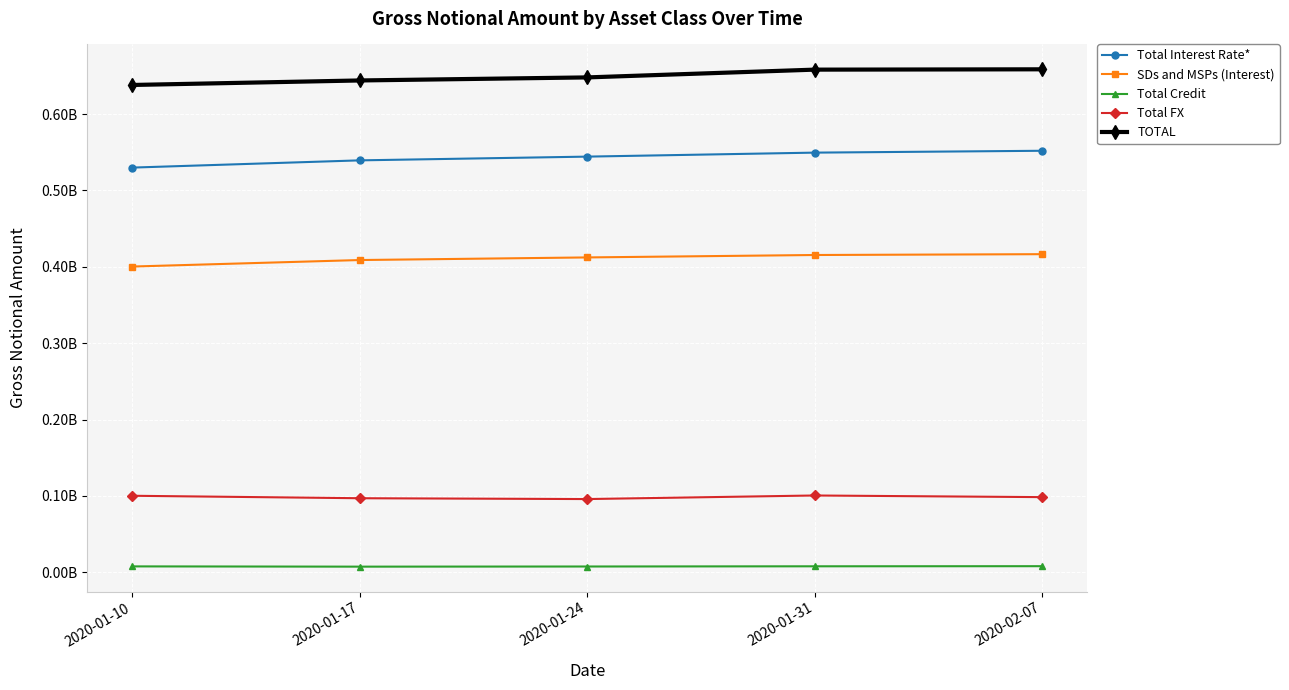

True or false: TOTAL has a value of 647927650 at 2020-01-24.

True